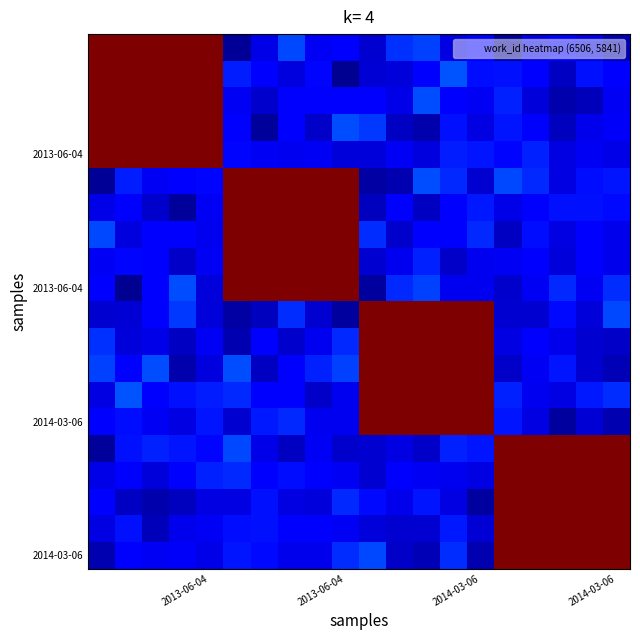

How many series are shown in this chart?

20